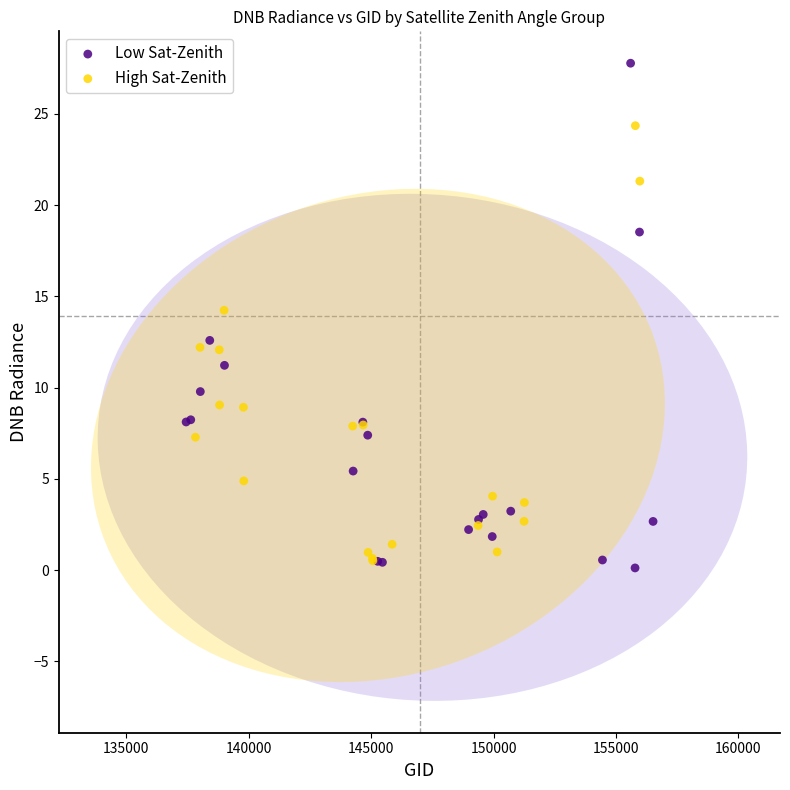

Which series has the widest spread of Y values?

Low Sat-Zenith